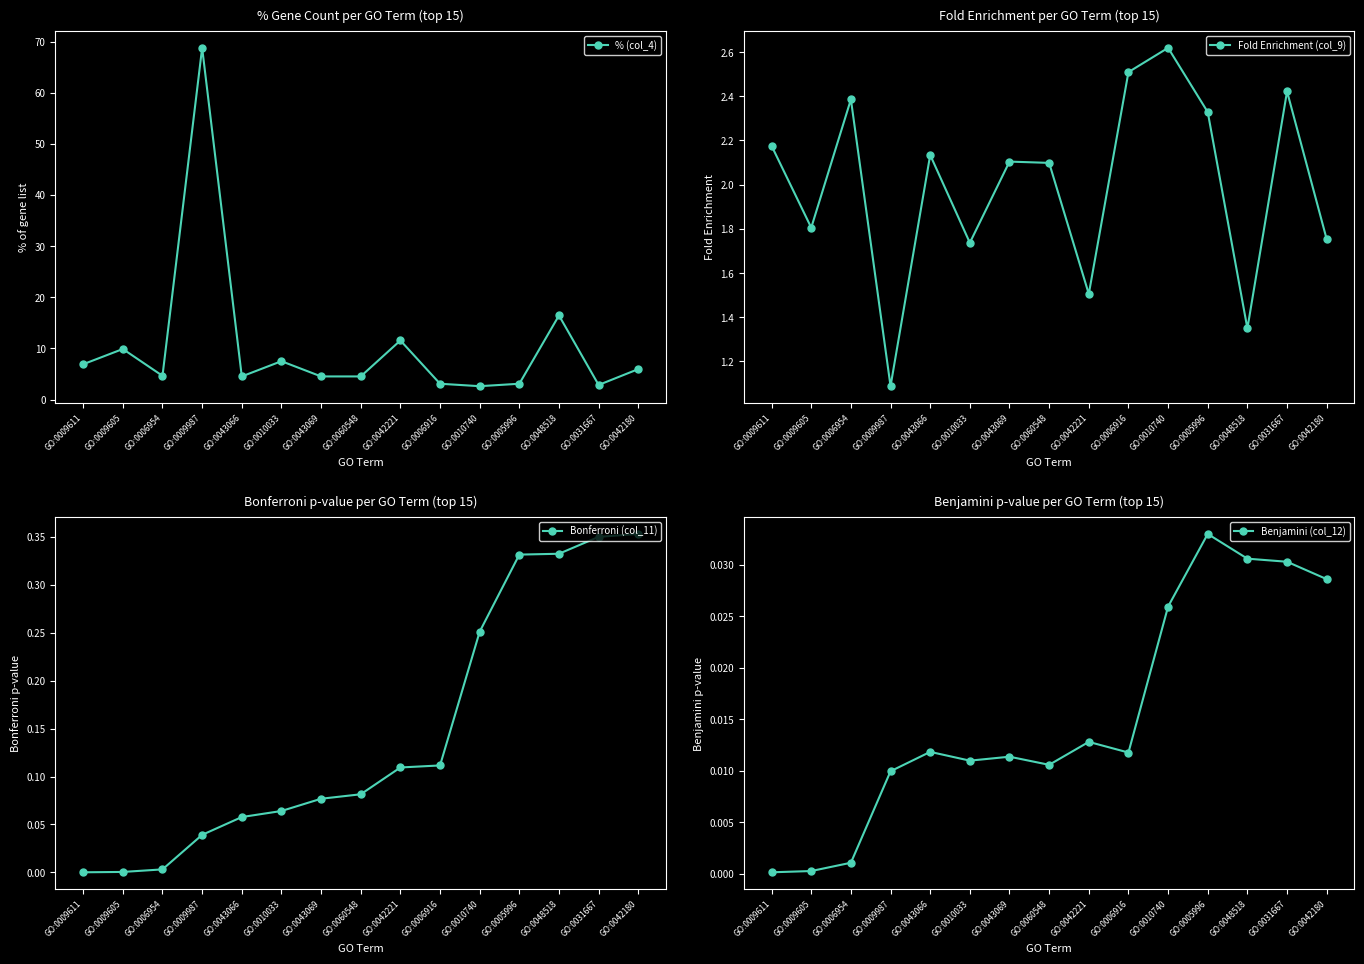

Which series has the widest spread of values?

% (col_4)